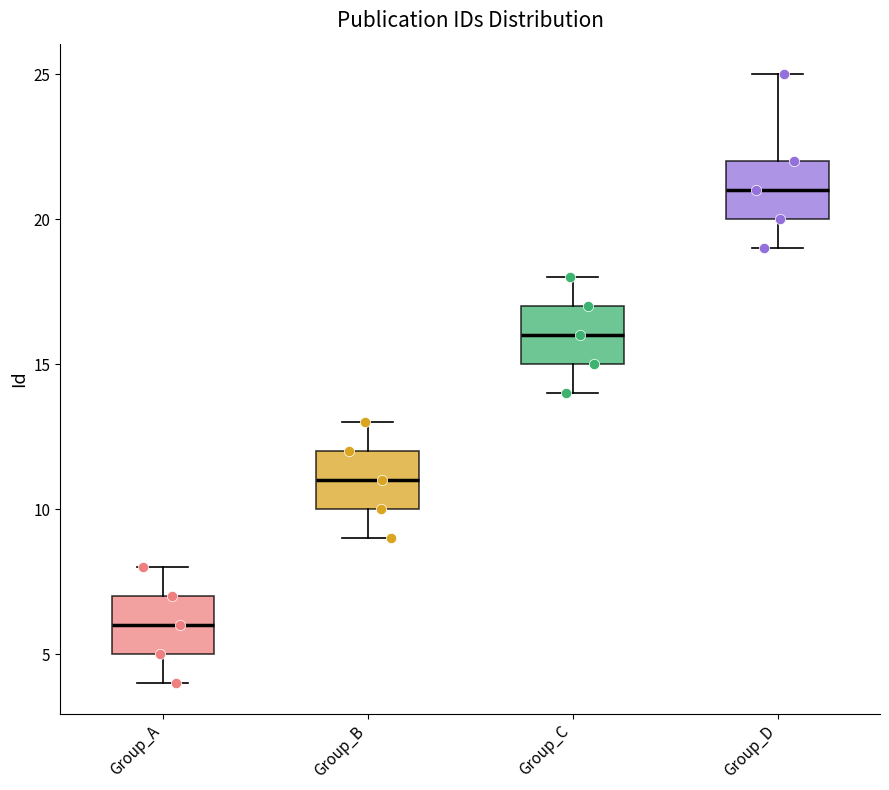

Reading left to right, read every box against the y-axis: the position of its median line, the range the box covers, and the ends of its whiskers. The values are not printed on the chart, so give them approximately, as read against the axis.

Group_A: median 6, box 5 to 7, whiskers 4 to 8
Group_B: median 11, box 10 to 12, whiskers 9 to 13
Group_C: median 16, box 15 to 17, whiskers 14 to 18
Group_D: median 21, box 20 to 22, whiskers 19 to 25